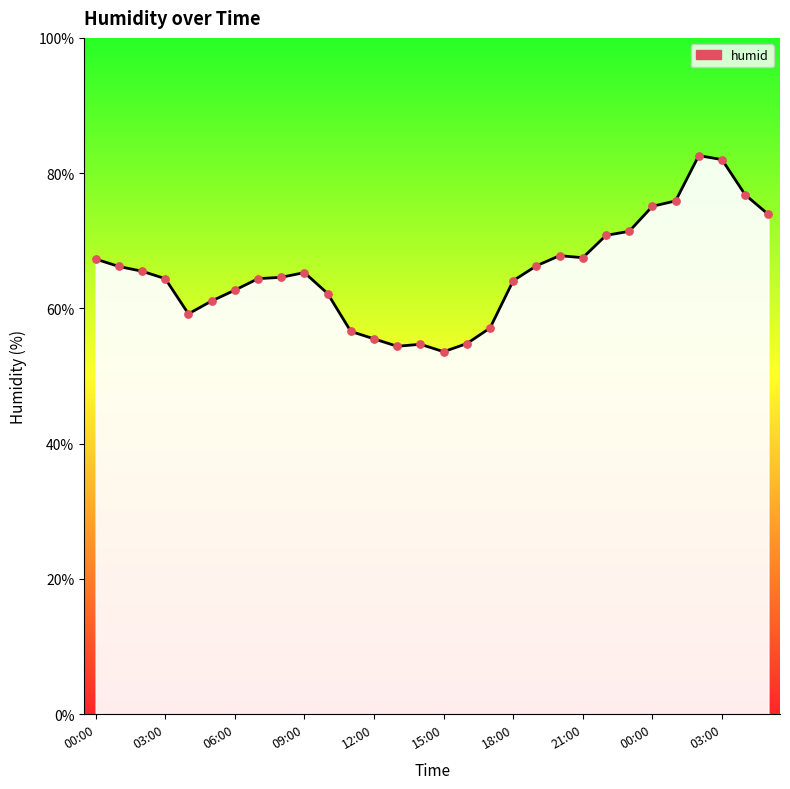

What is the difference between the maximum and minimum values?

29.0